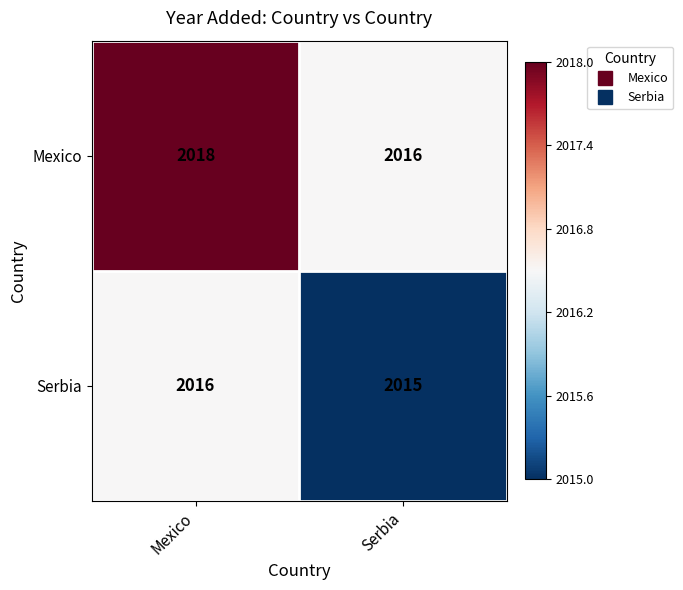

Between Mexico and Serbia, which series saw the biggest shift?

Mexico